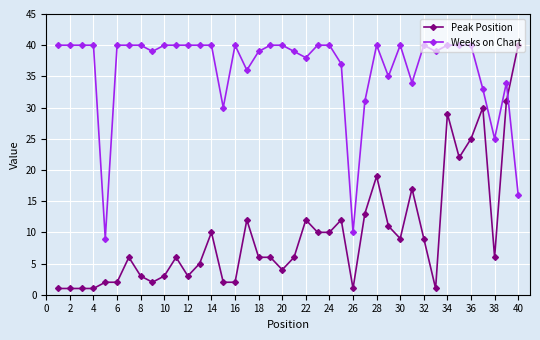

Which series ends up on top after the final intersection of Peak Position and Weeks on Chart?

Peak Position